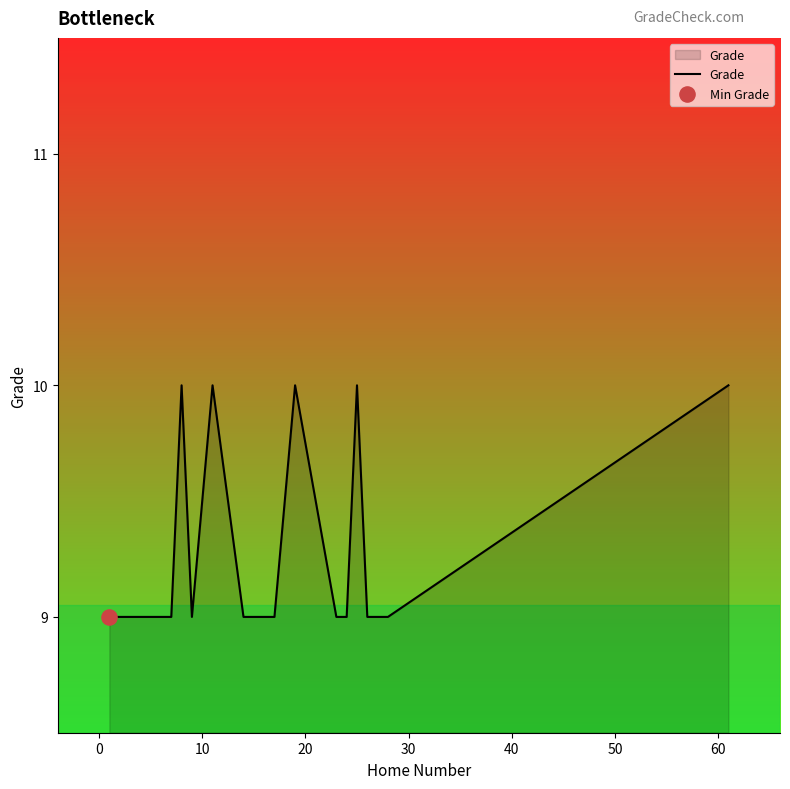

What is the smallest value displayed?

9